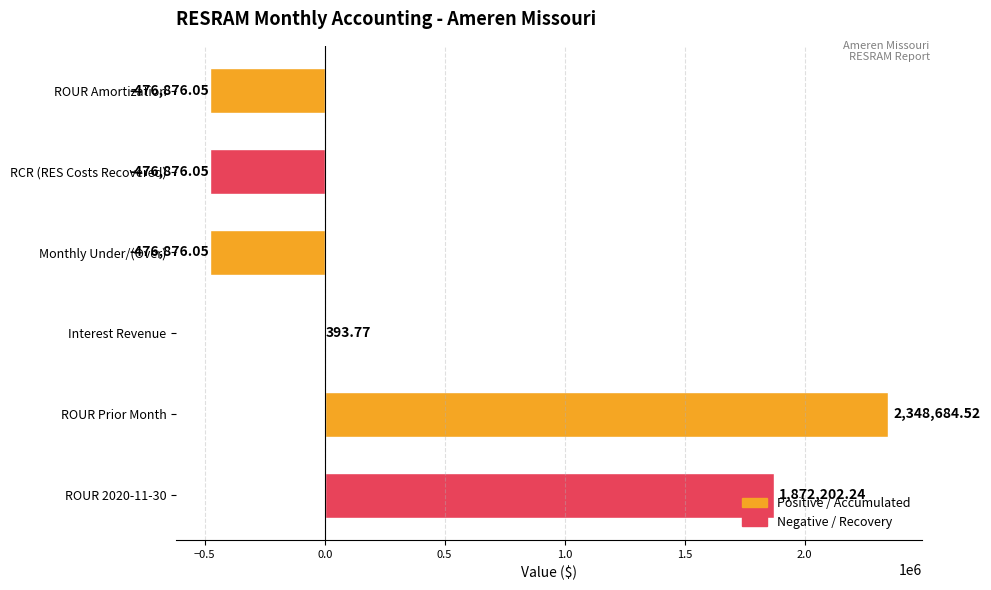

At which category does the chart reach its peak across all series?

ROUR Prior Month